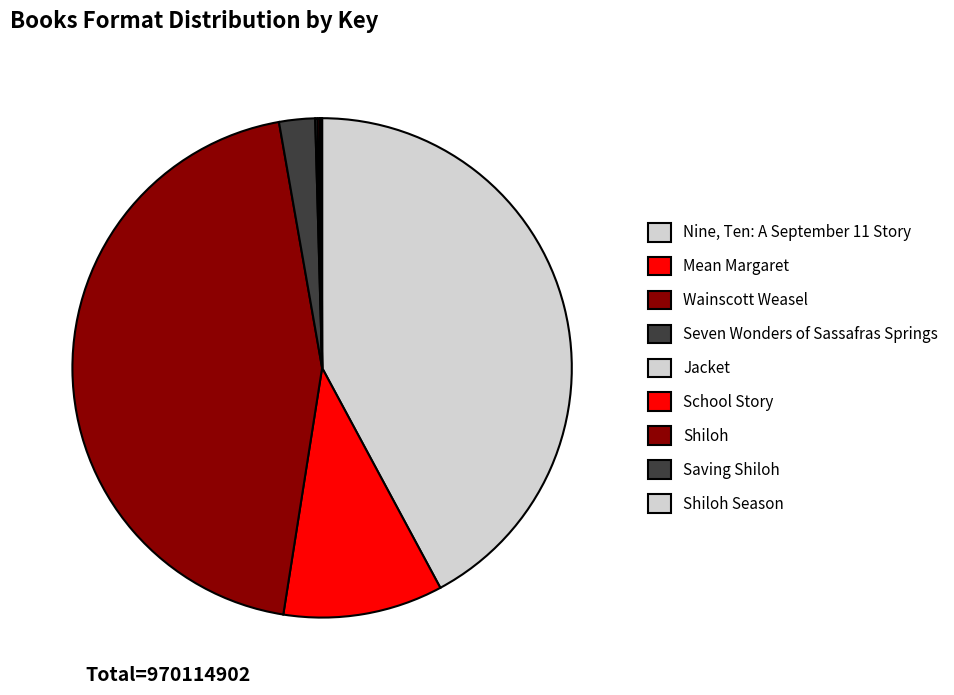

How many segments does this pie chart have?

9